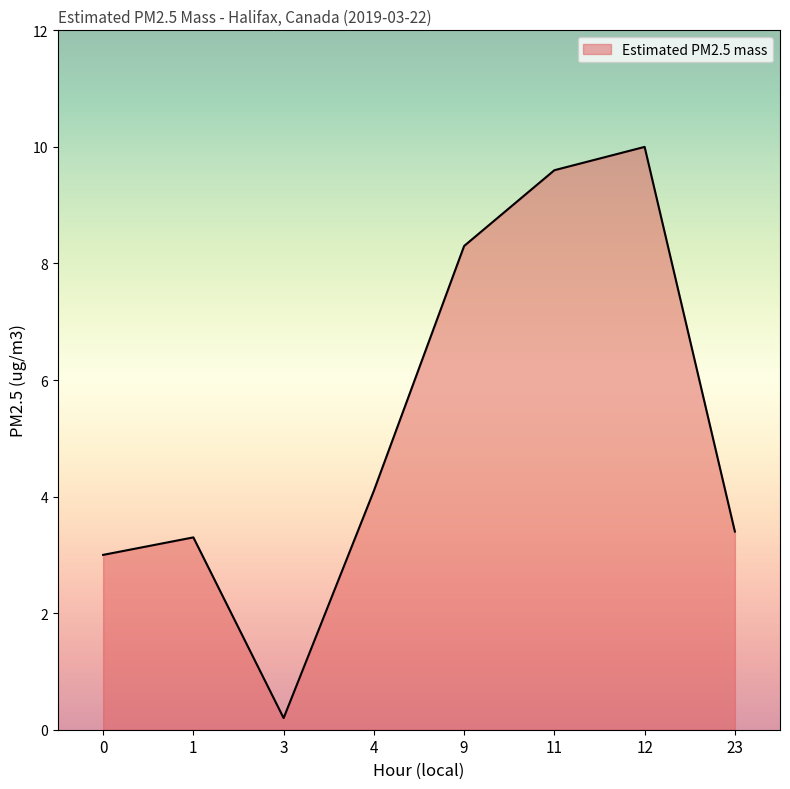

What is the ratio of the value at 12 to the value at 9?

1.2